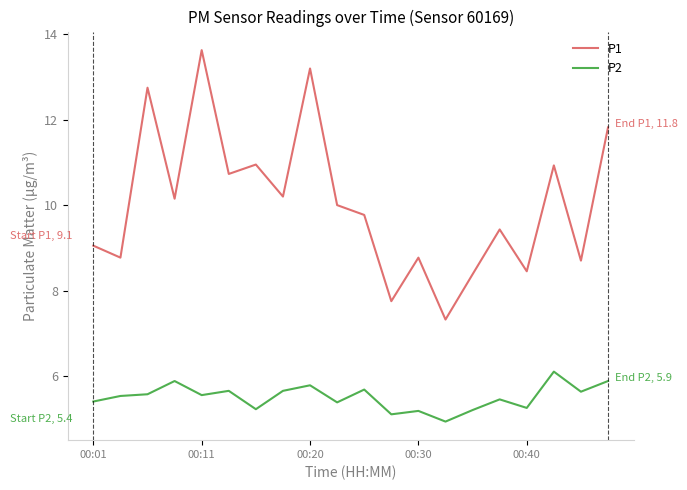

In P1, how many points are lower than both neighbors (excluding endpoints)?

8